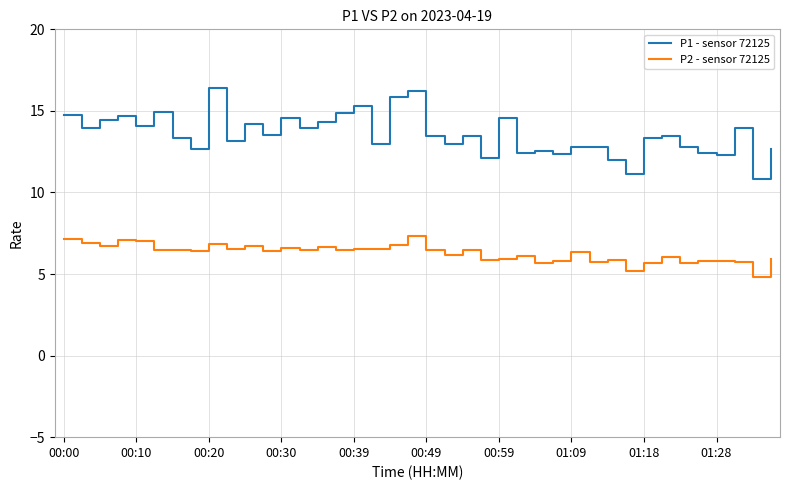

Which series has the largest total across all categories?

P1 - sensor 72125